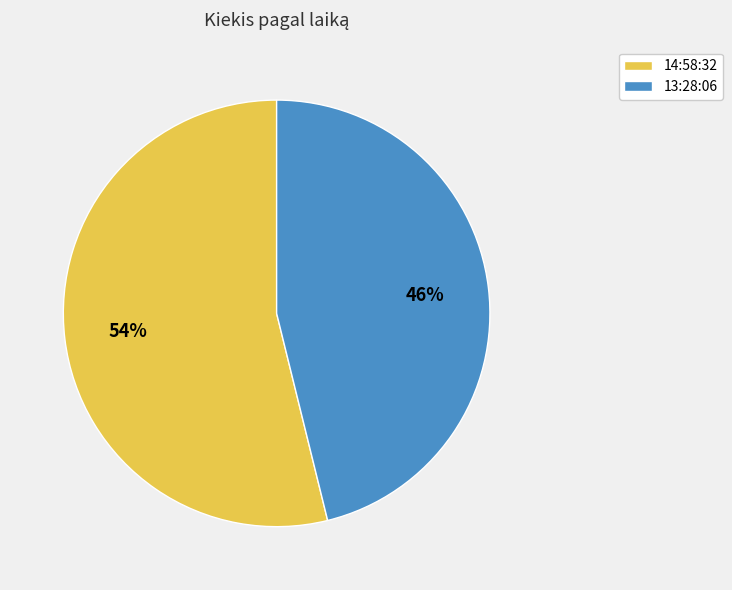

Which slice represents more than half of the pie?

14:58:32